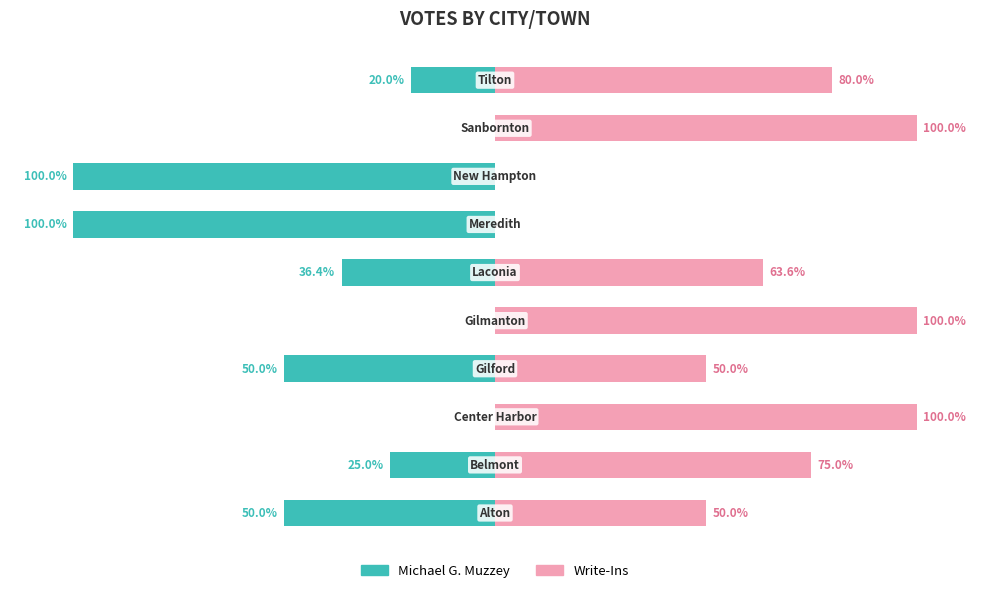

List the series in order of their overall mean, highest first.

Write-Ins, Michael G. Muzzey